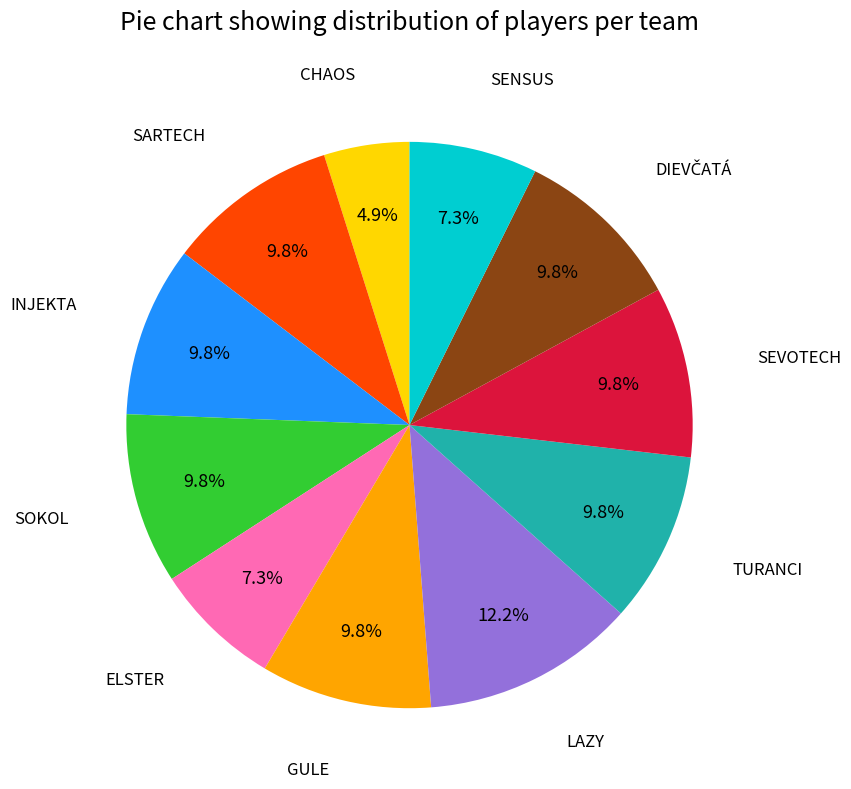

What percentage do GULE and INJEKTA together represent?

19.5%